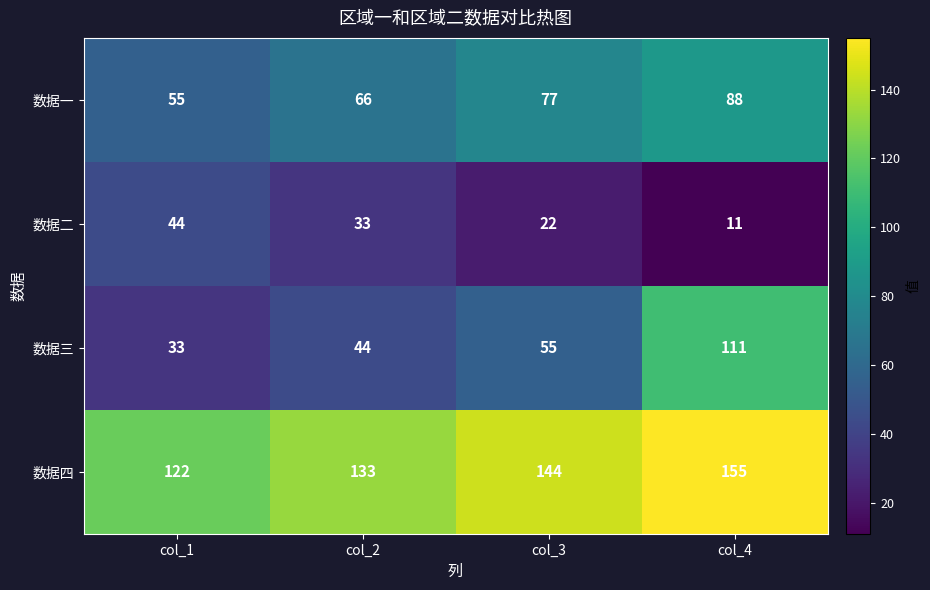

How many series are shown in this chart?

4